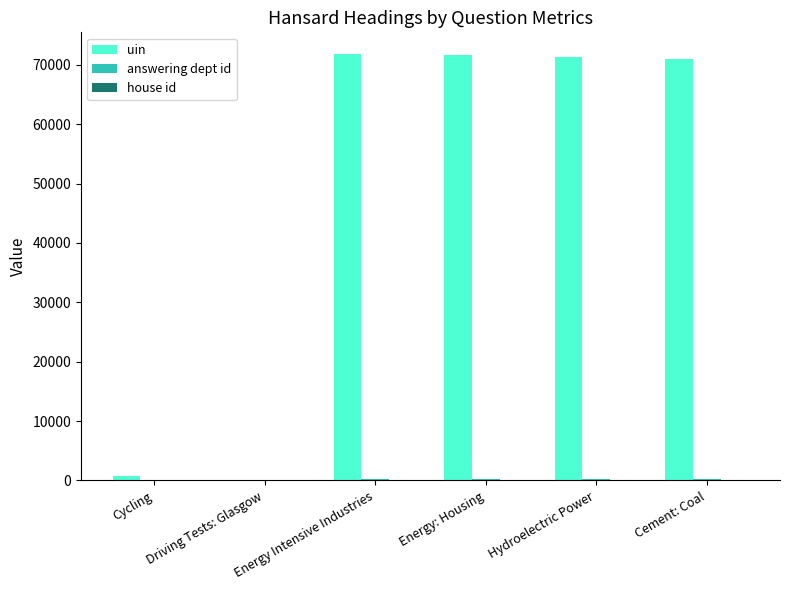

The value of uin at Hydroelectric Power is 71357.0. True or false?

True